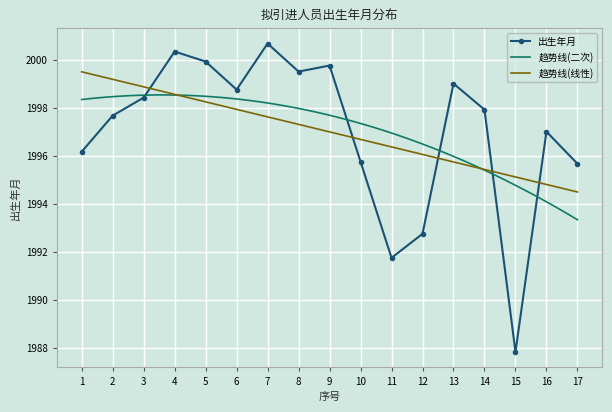

What is the value of the 6th point from the left?

1998.8